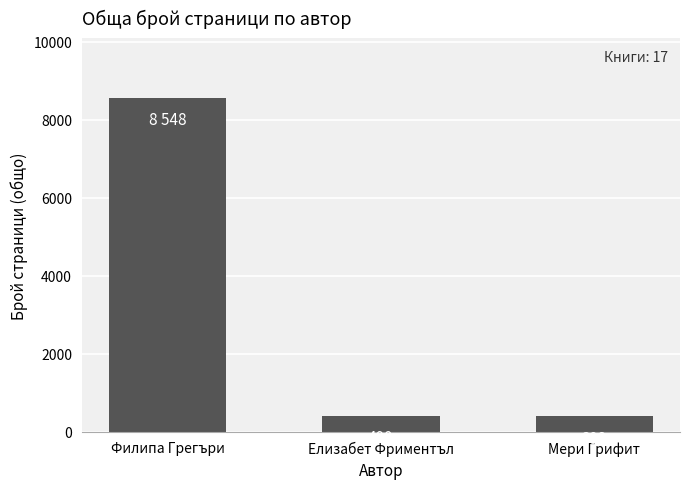

What is the change in value from Елизабет Фриментъл to Мери Грифит?

-8